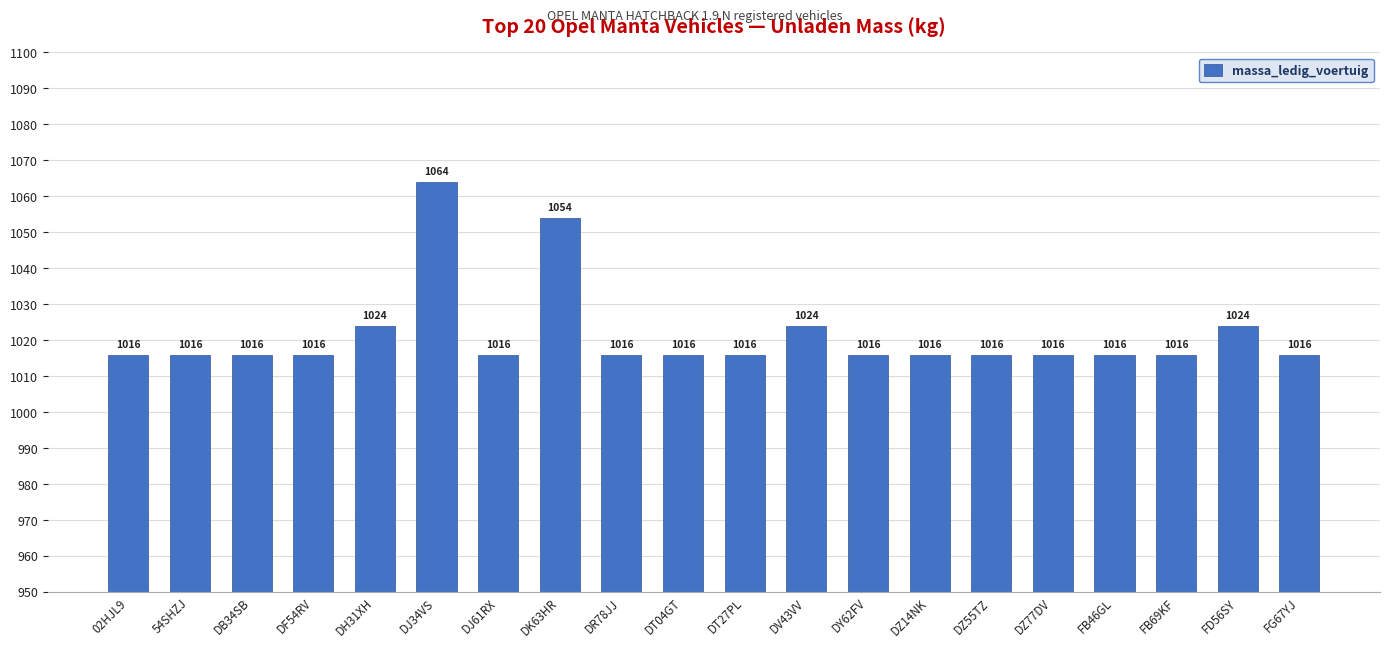

What is the ratio of the value at DT04GT to the value at DT27PL?

1.0